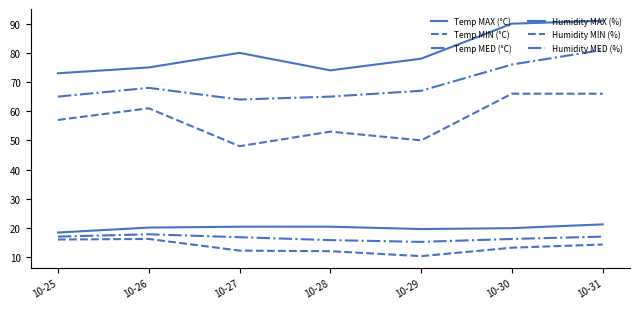

True or false: Humidity MAX (%) and Temp MIN (°C) cross at least once.

False